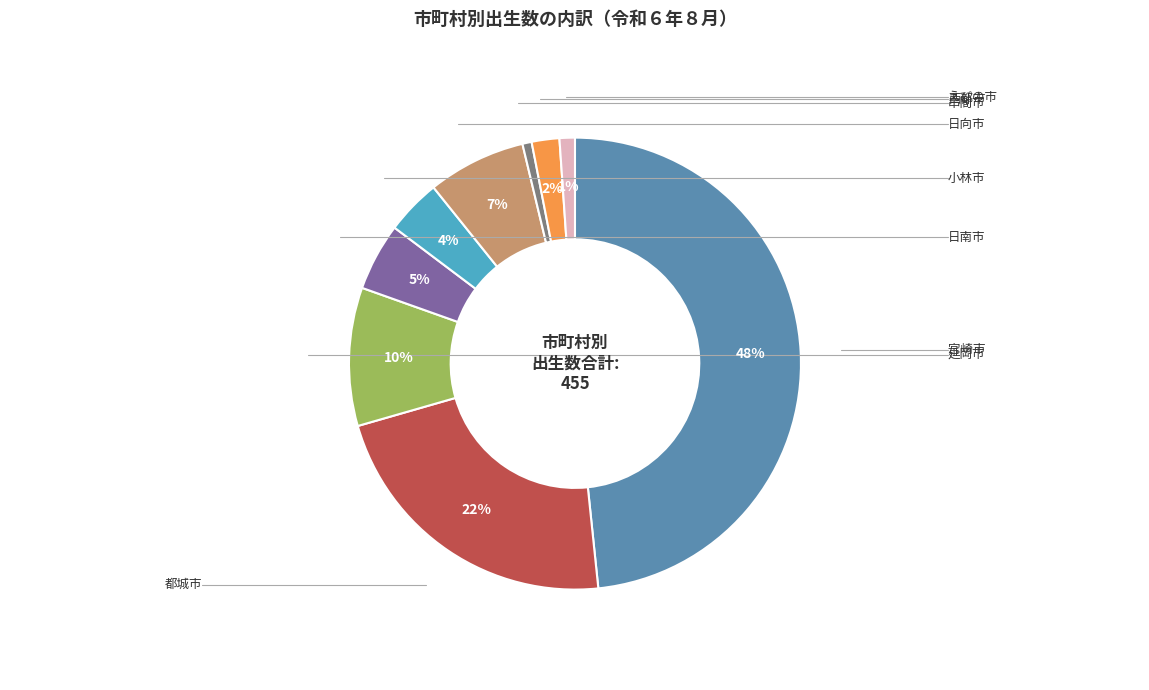

To the nearest percent, what is the average slice percentage?

11%